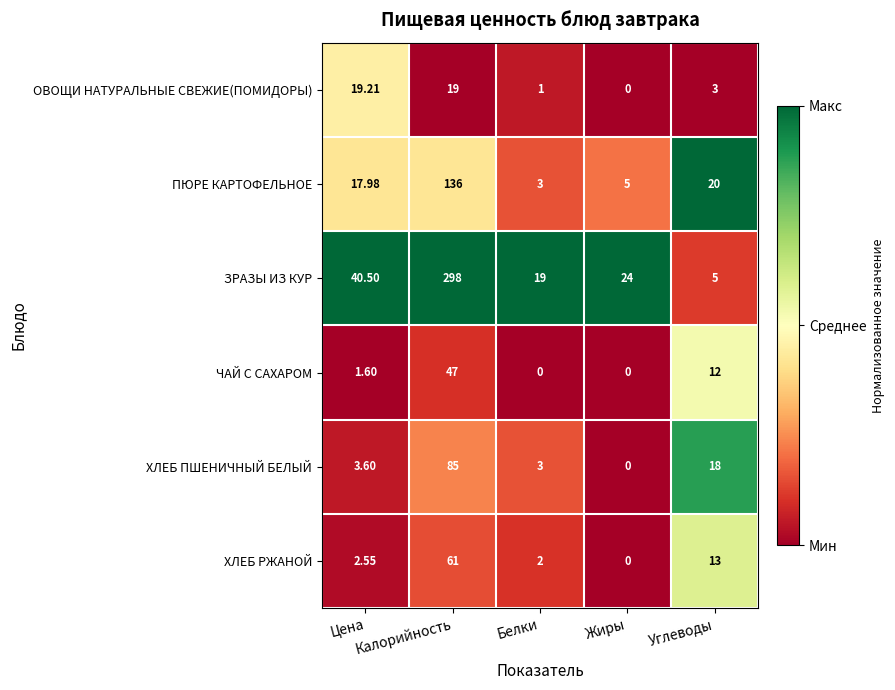

Rank the series by their maximum value, from lowest to highest.

ОВОЩИ НАТУРАЛЬНЫЕ СВЕЖИЕ(ПОМИДОРЫ), ЧАЙ С САХАРОМ, ХЛЕБ РЖАНОЙ, ХЛЕБ ПШЕНИЧНЫЙ БЕЛЫЙ, ПЮРЕ КАРТОФЕЛЬНОЕ, ЗРАЗЫ ИЗ КУР